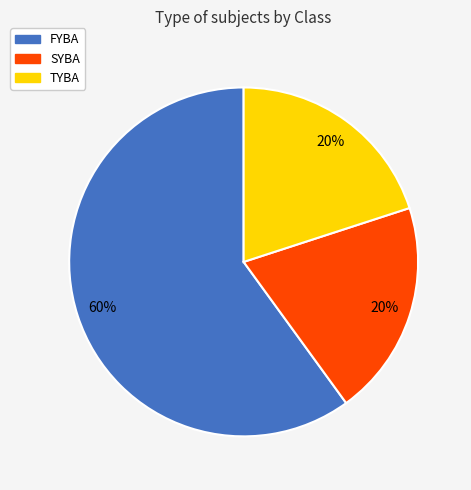

To the nearest percent, what percentage of the pie is FYBA?

60%